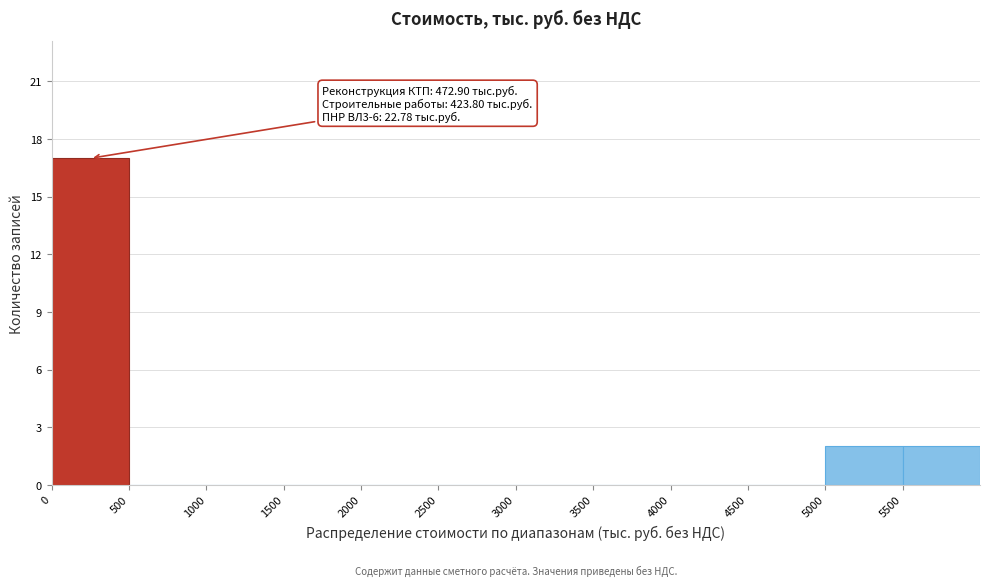

Over which range of the x-axis is the bar tallest?

0 to 500